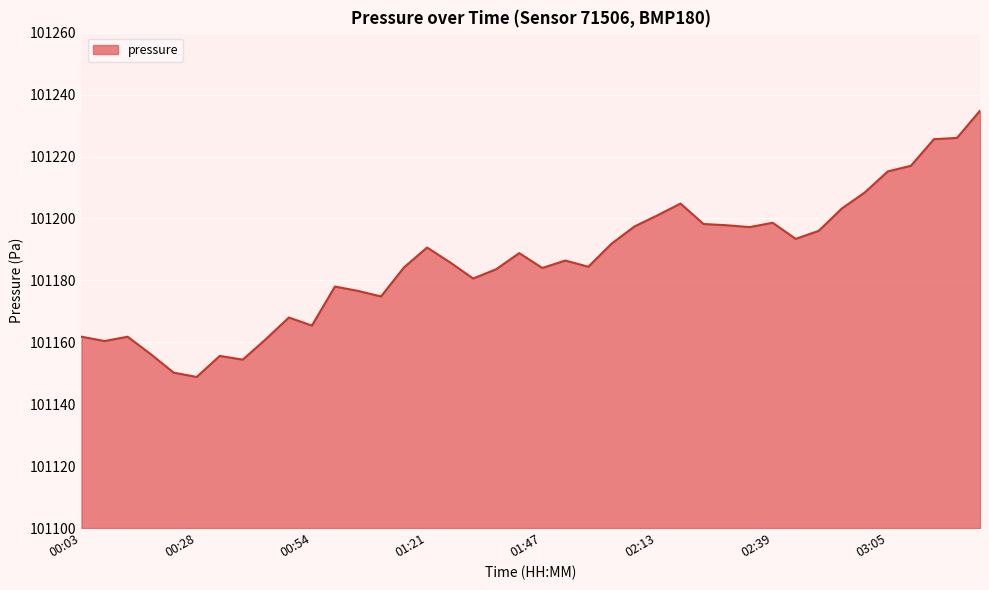

What is the difference between the maximum and minimum values?

86.0